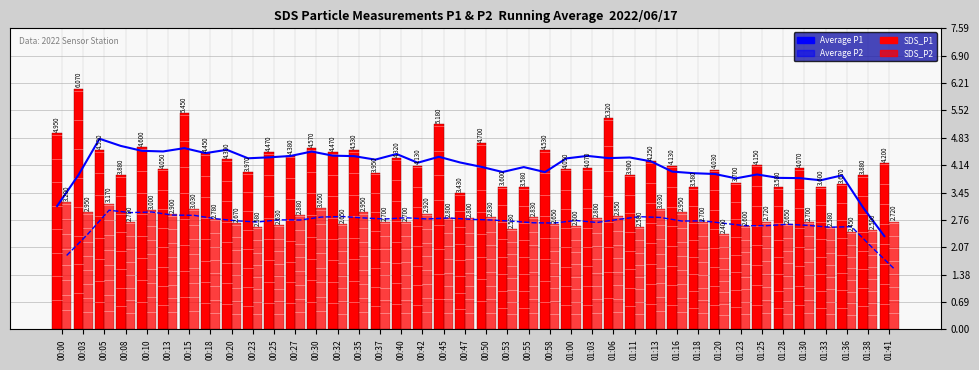

What is the value of the SDS_P2 bar at the 9th from the left?

2.7